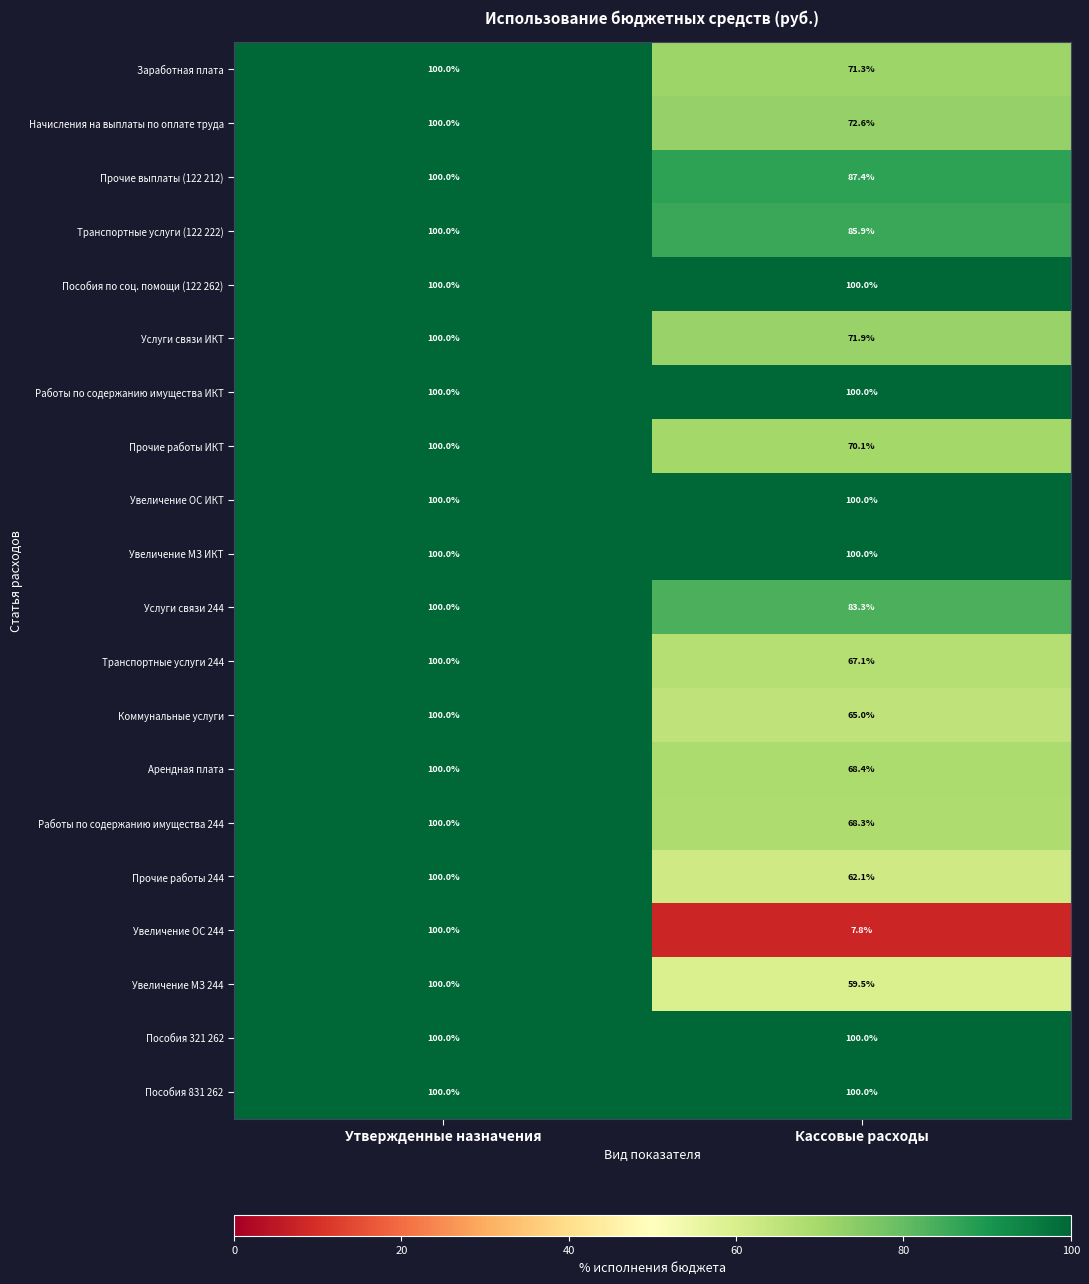

How many categories are shown in the chart?

2